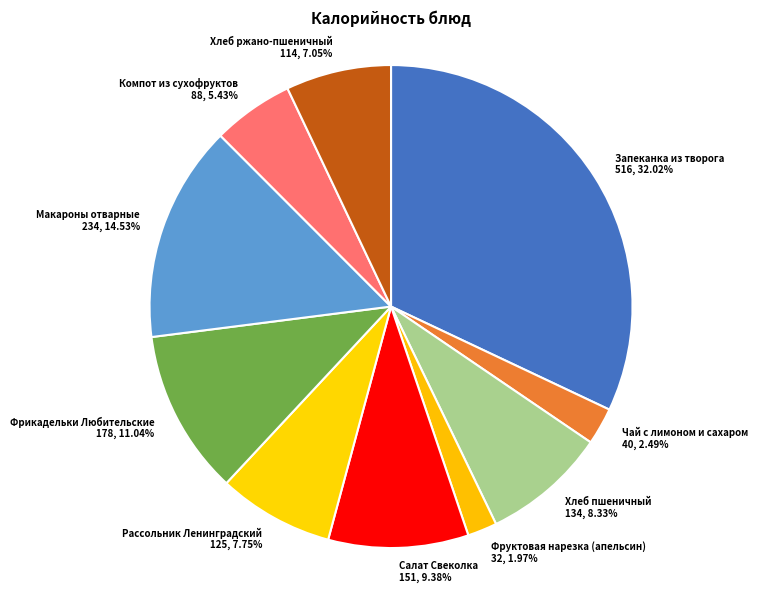

How many slices are in this pie chart?

10